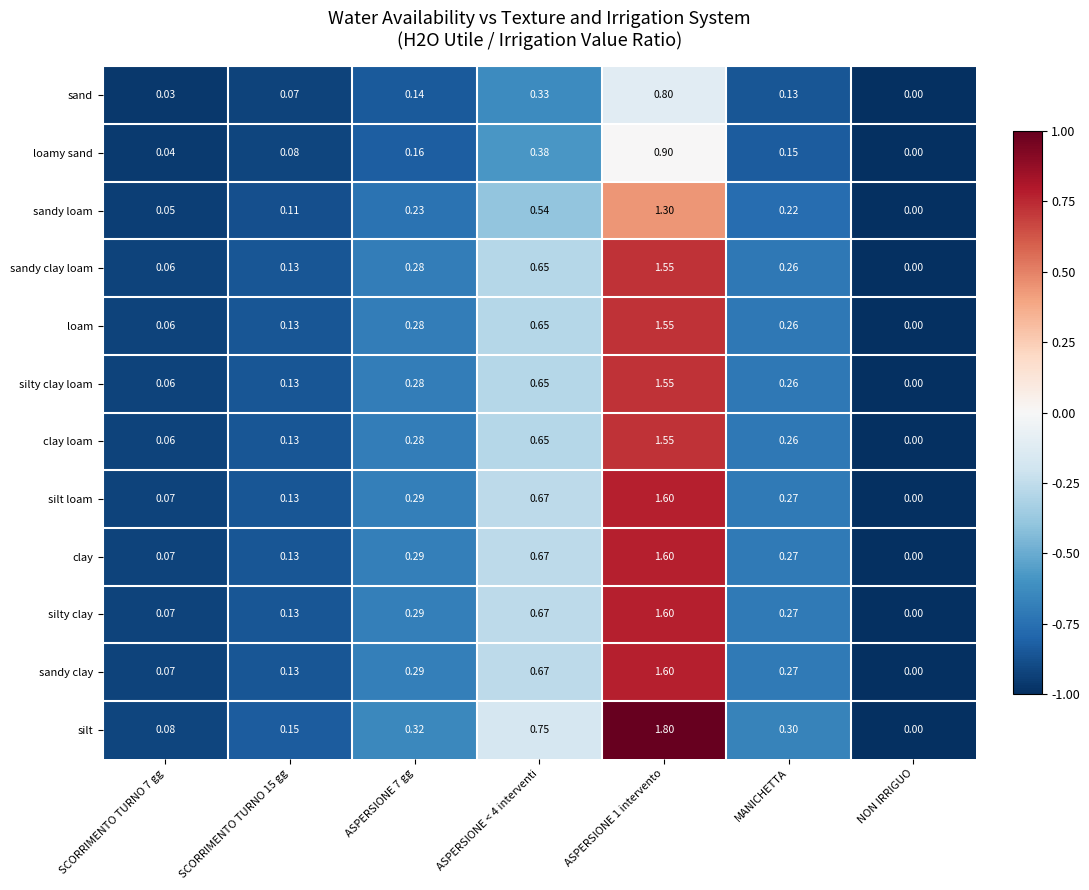

Which series has the largest range (max minus min)?

silt